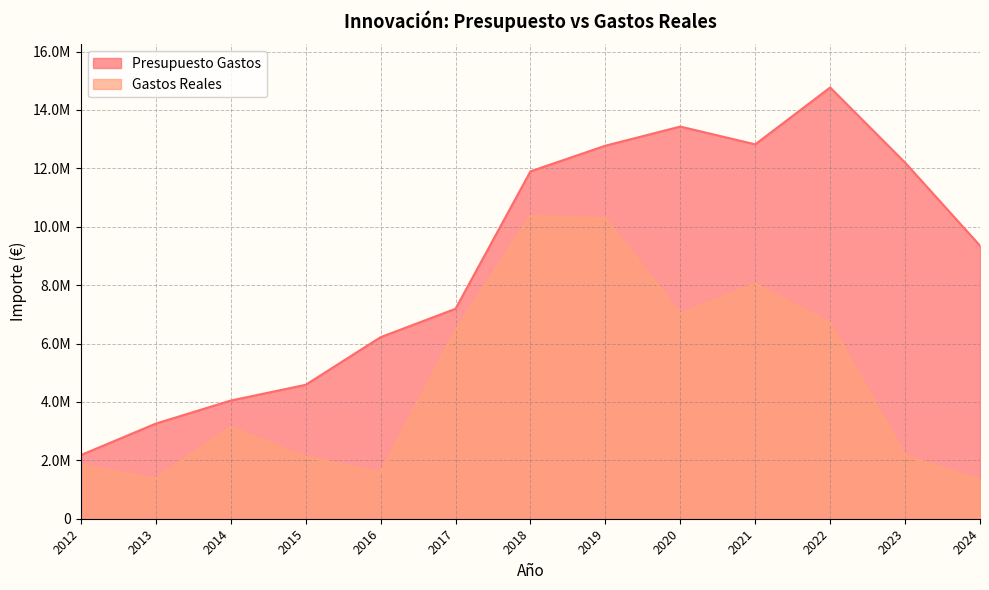

What are all the series names shown in the legend?

Presupuesto Gastos, Gastos Reales